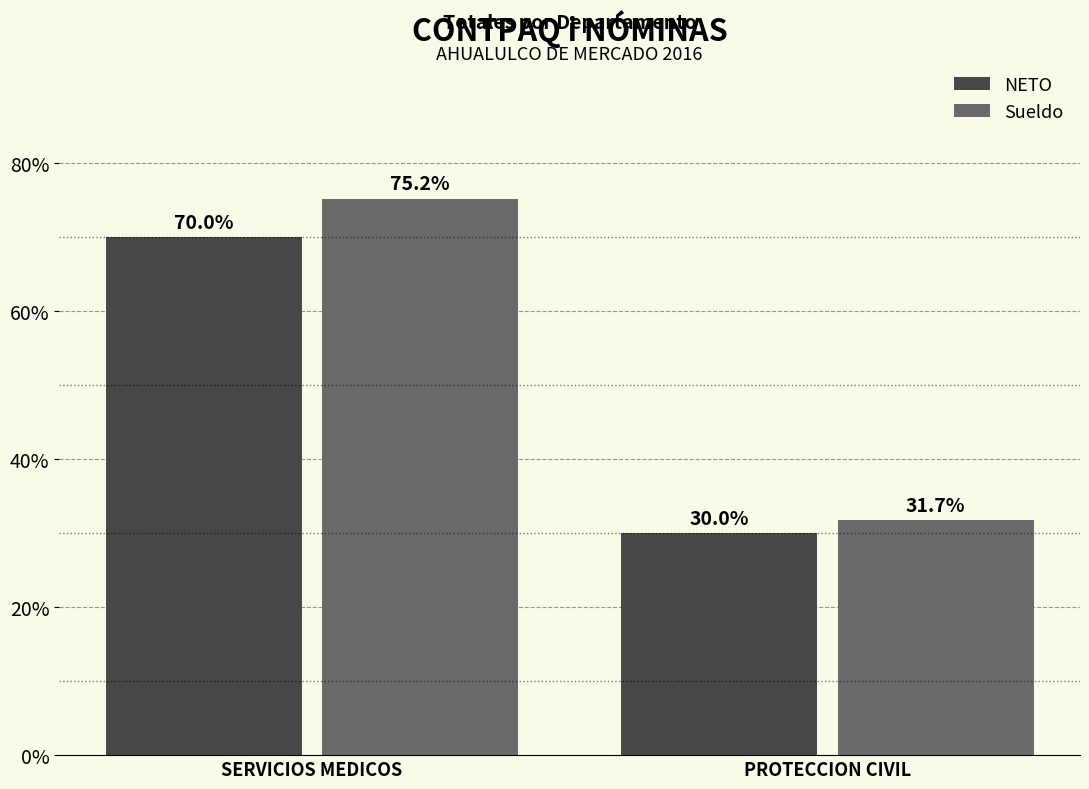

What is the label of the 2nd bar from the right?

SERVICIOS MEDICOS